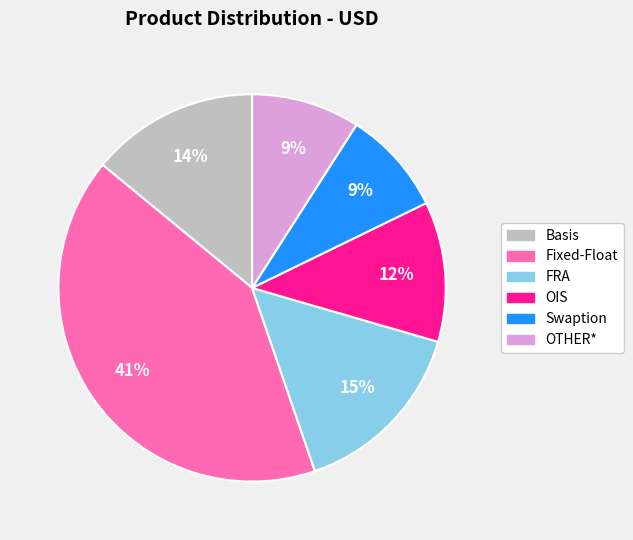

Is the sum of Fixed-Float and OIS greater than half?

Yes